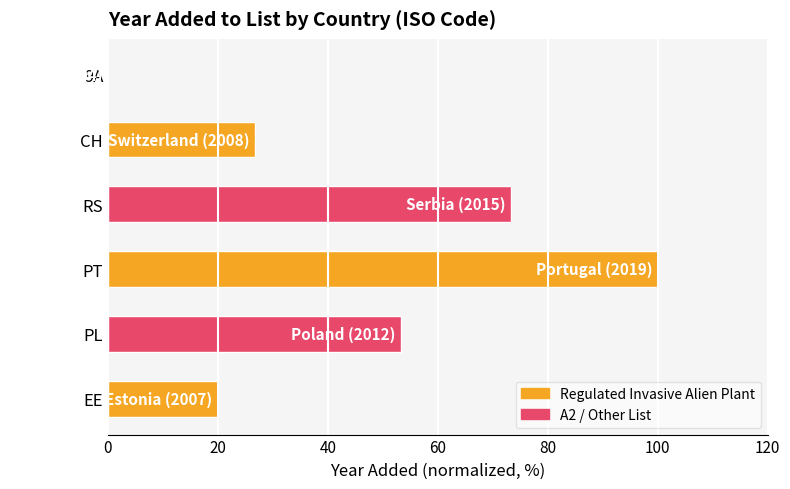

True or false: the data shows 96.0 at PL.

False